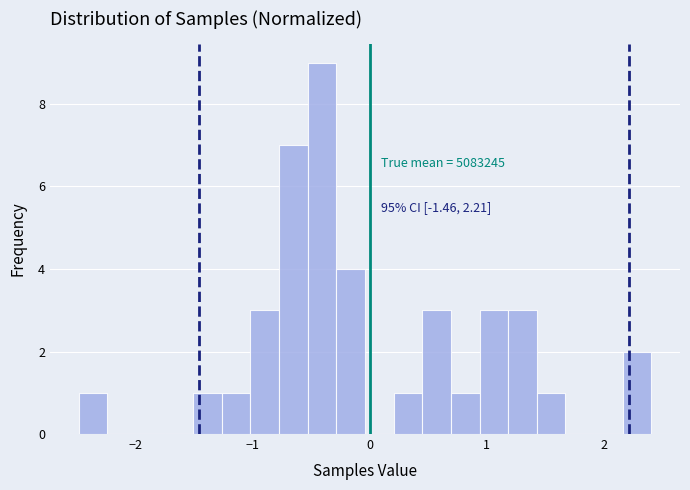

Around what value on the x-axis is the tallest bar? Give the approximate position of its centre, as read against the axis.

-0.4